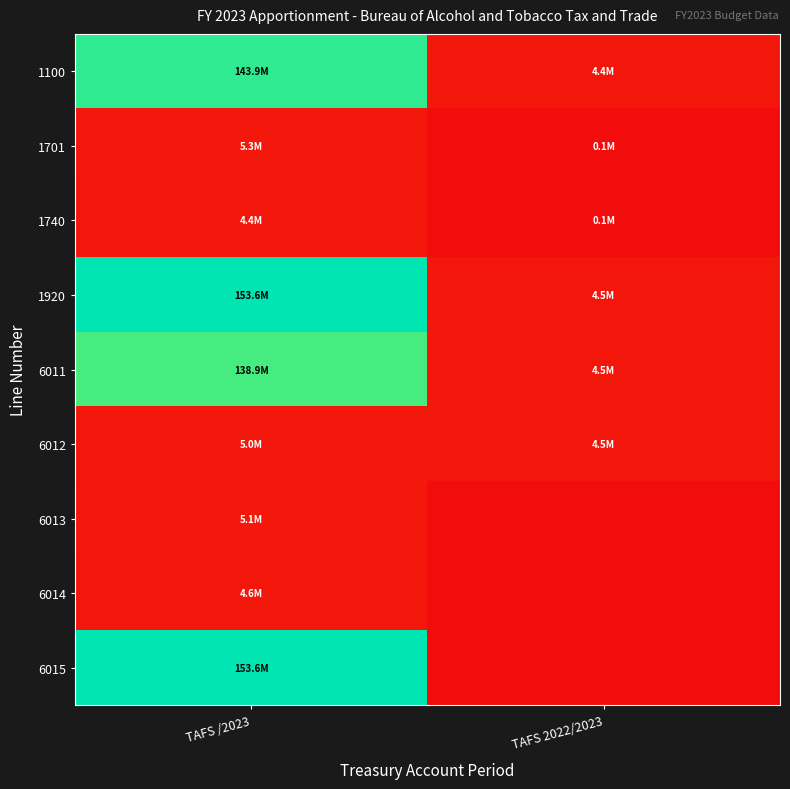

At which category is the sum across all series the highest?

TAFS /2023